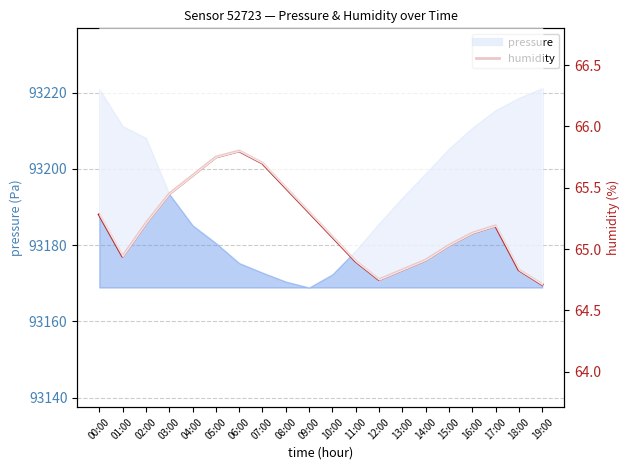

Reading right to left, transcribe all the data shown in this chart.

19:00=64.7	18:00=64.8	17:00=65.2	16:00=65.1	15:00=65.0	14:00=64.9	13:00=64.8	12:00=64.8	11:00=64.9	10:00=65.1	09:00=65.3	08:00=65.5	07:00=65.7	06:00=65.8	05:00=65.8	04:00=65.6	03:00=65.5	02:00=65.2	01:00=64.9	00:00=65.3